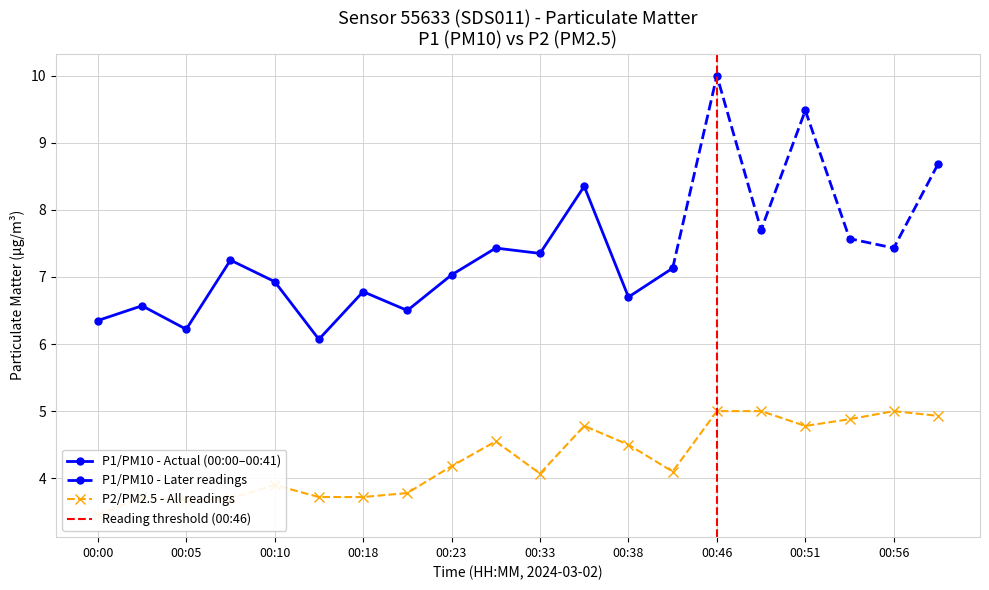

What is the sum of all values?

85.4